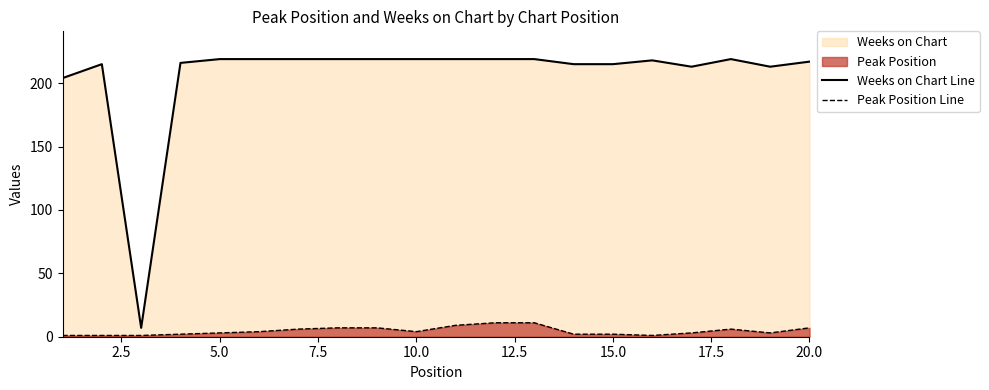

True or false: Weeks on Chart Line and Peak Position Line intersect in this chart.

False